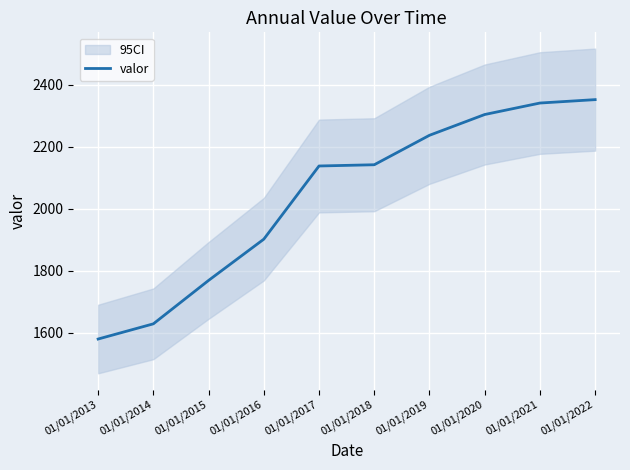

Between 01/01/2013 and 01/01/2019, which is larger?

01/01/2019